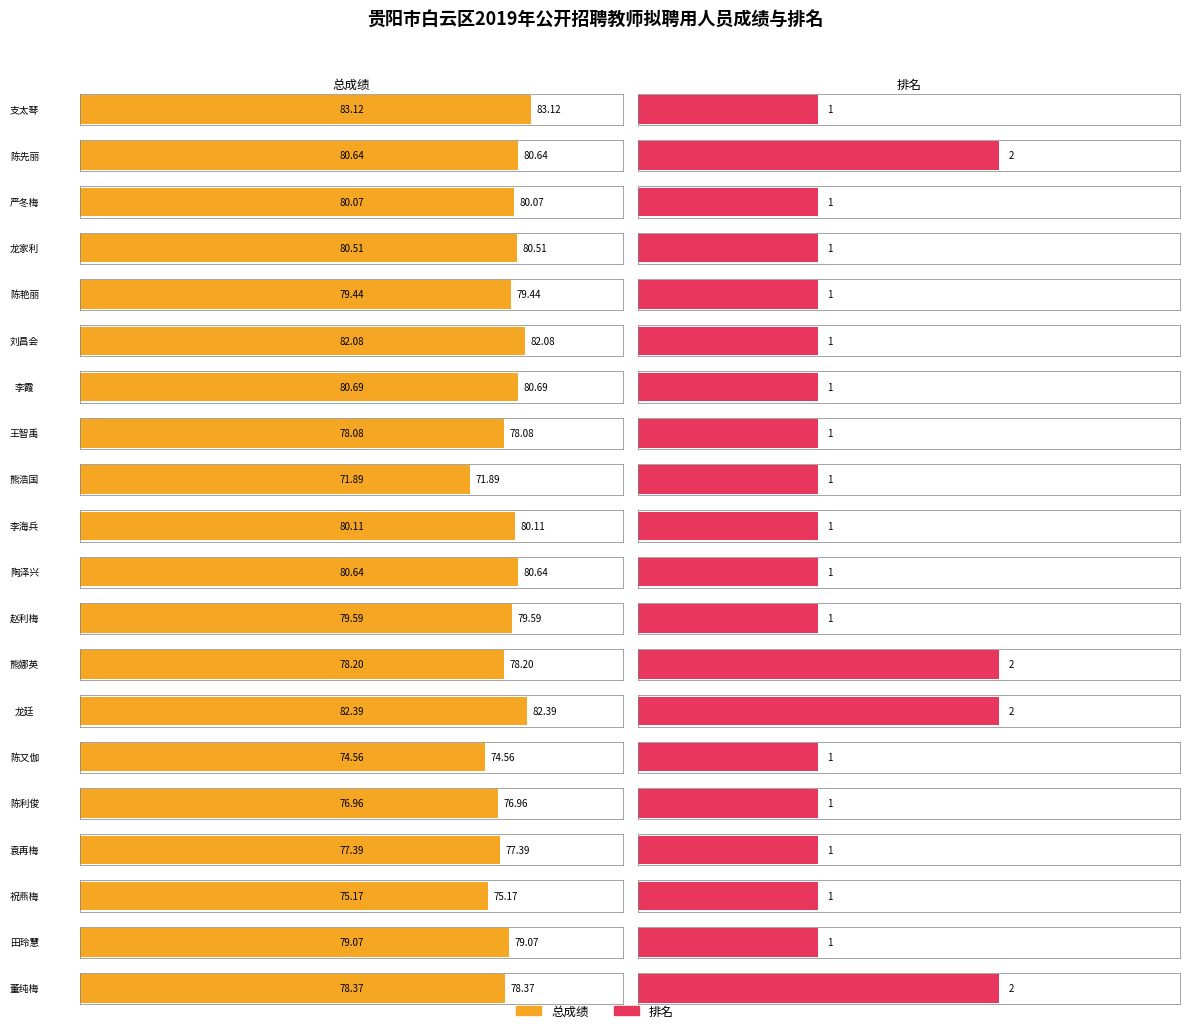

What are all the series names shown in the legend?

总成绩, 排名